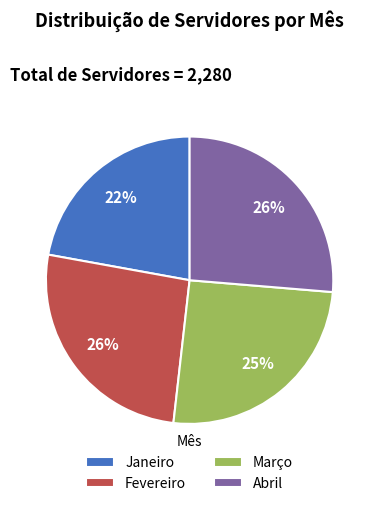

Is the sum of Janeiro and Fevereiro greater than half?

No